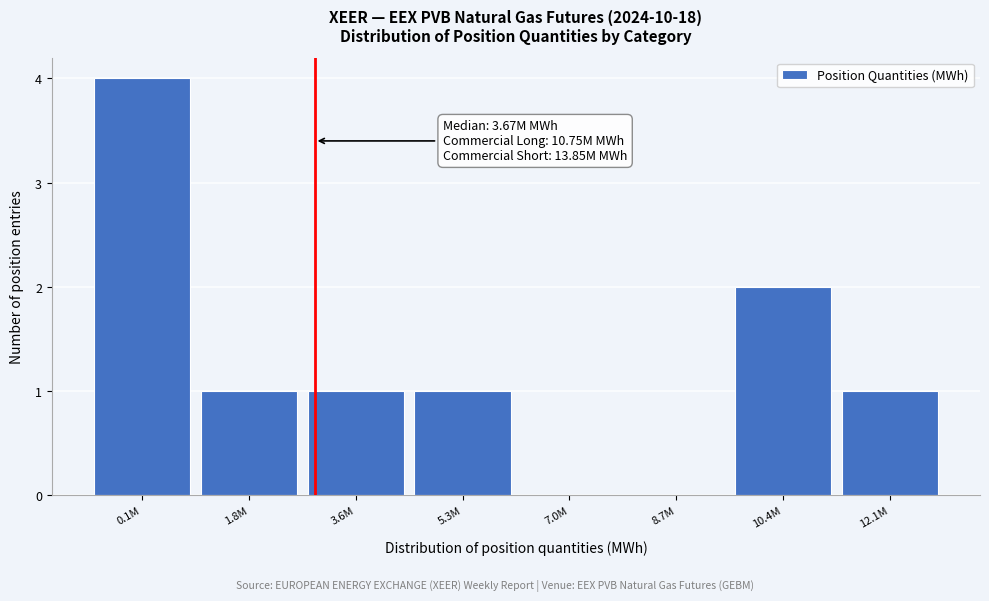

Reading left to right, list all the values displayed in this chart.

0.1M=4	1.8M=1	3.6M=1	5.3M=1	7.0M=0	8.7M=0	10.4M=2	12.1M=1